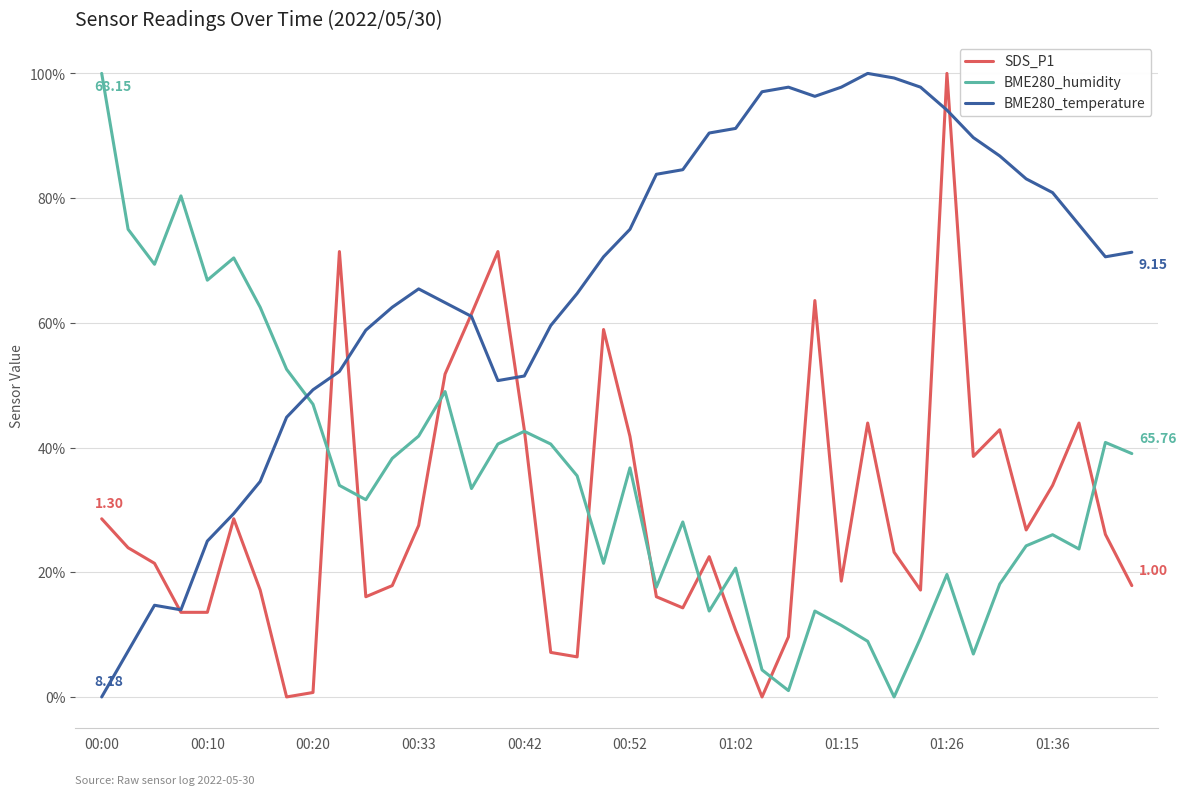

Which series has the largest total across all categories?

BME280_temperature